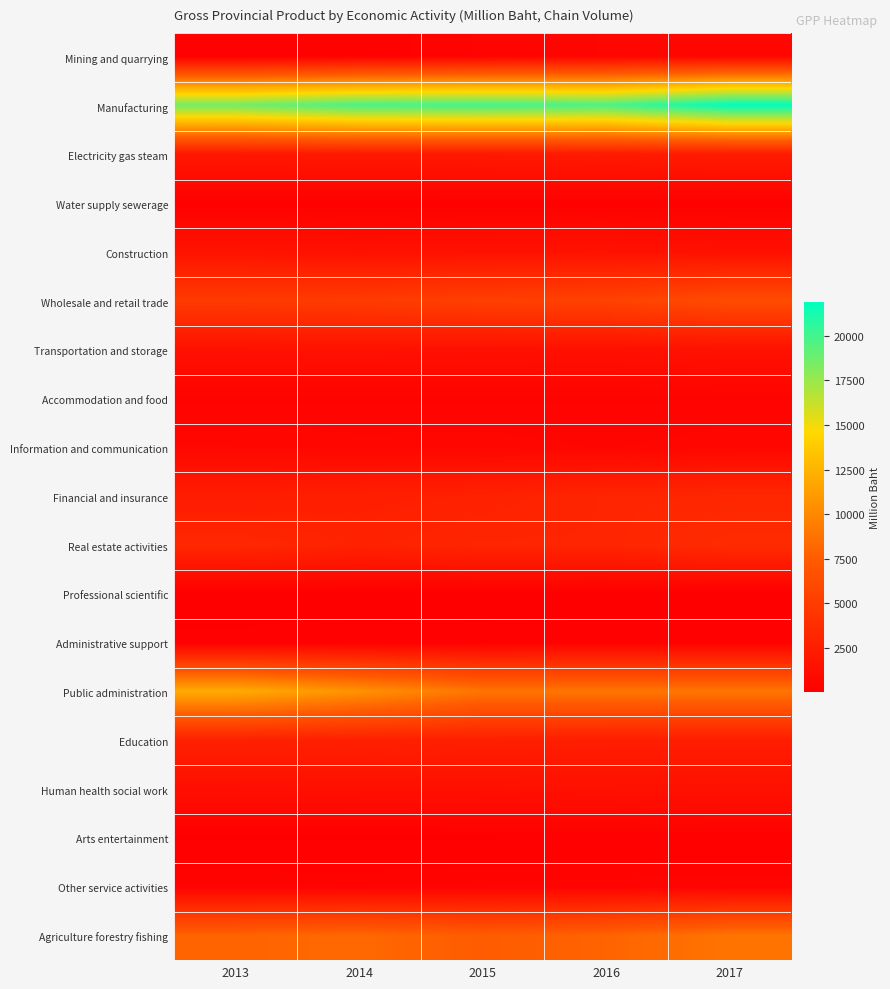

At which category is the sum across all series the highest?

2017